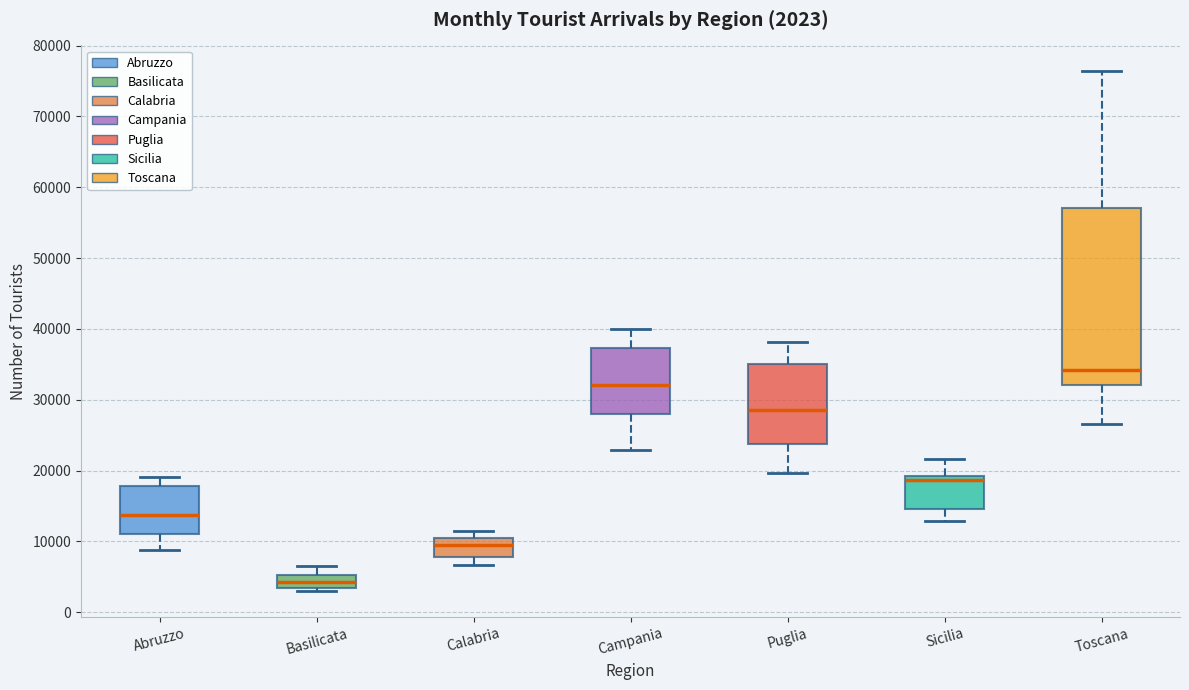

Comparing the boxes themselves (not the whiskers), which one is the tallest?

Toscana